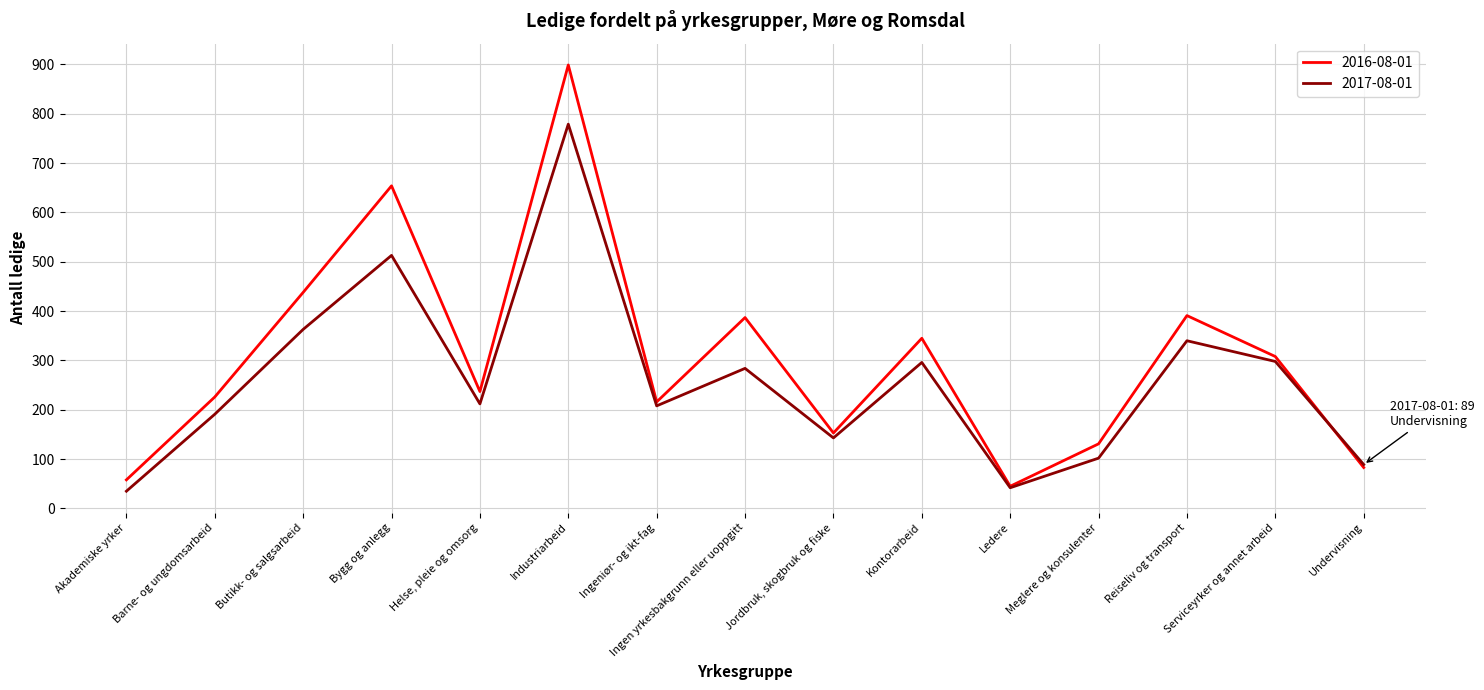

What is the total value across all series at Ingeniør- og ikt-fag?

424